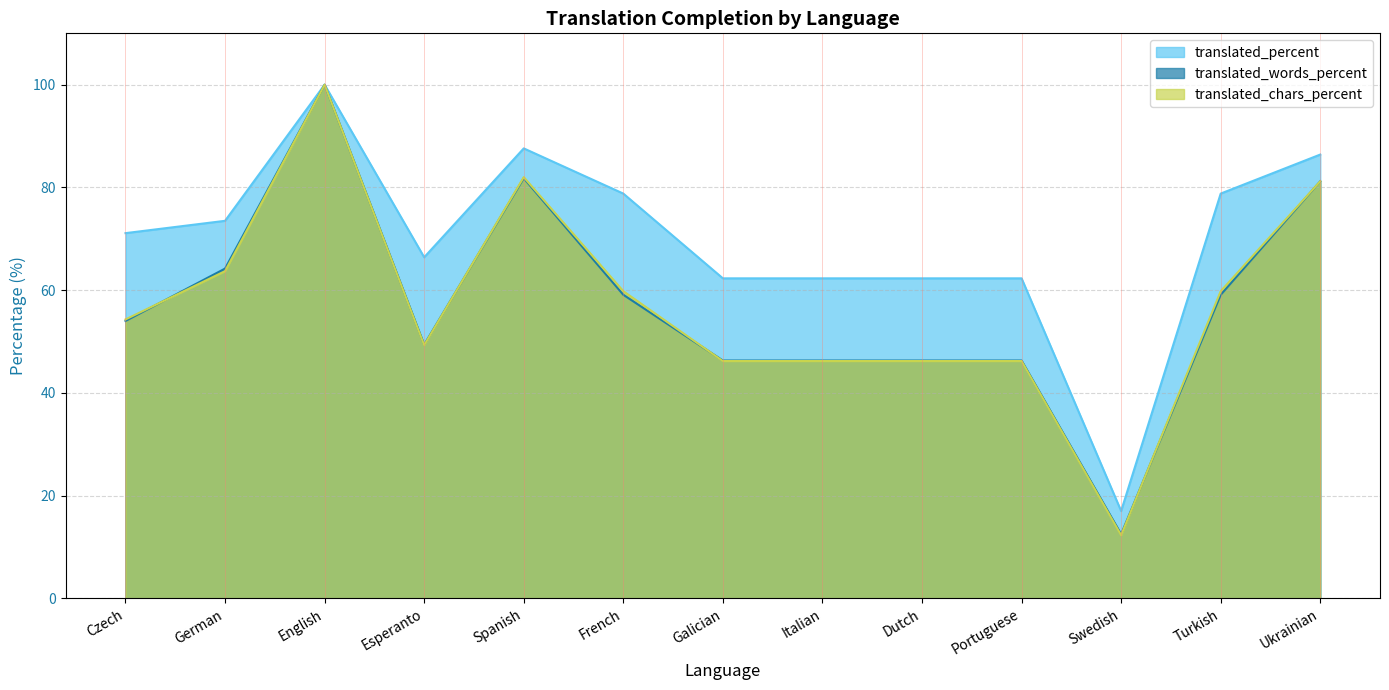

At which label is translated_percent closest to 58?

Galician